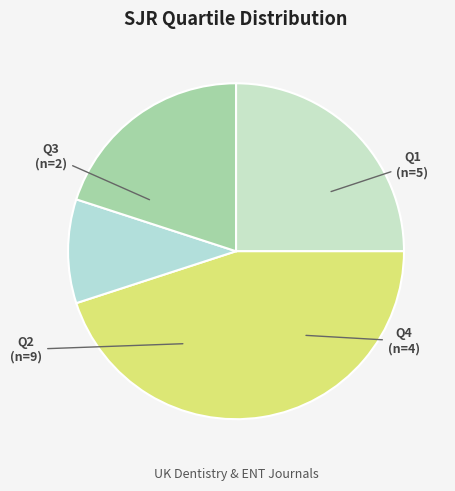

Combined, do Q4 and Q2 account for over 50%?

Yes